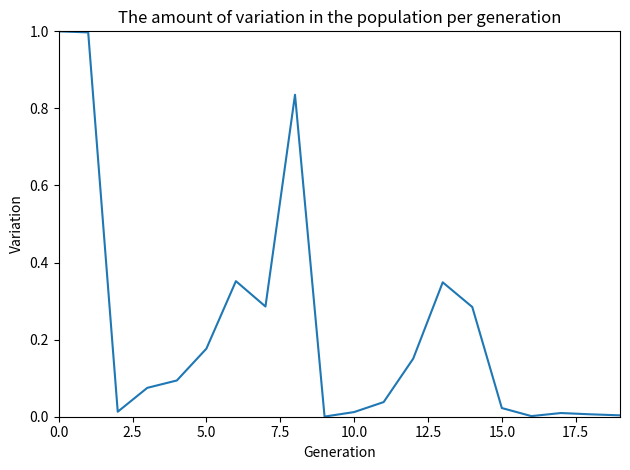

What is the difference between the maximum and minimum values?

1.0